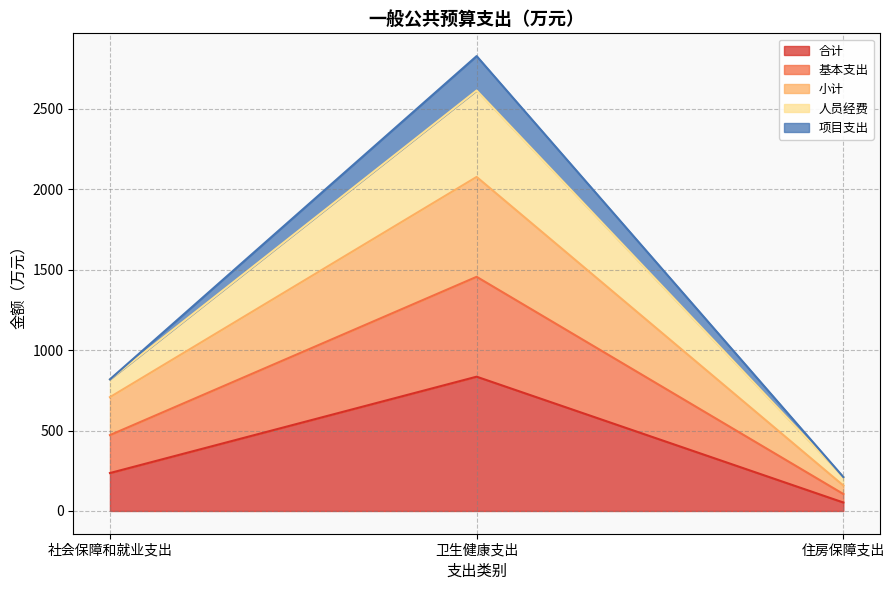

What is the lowest value of the 合计 series?

52.8